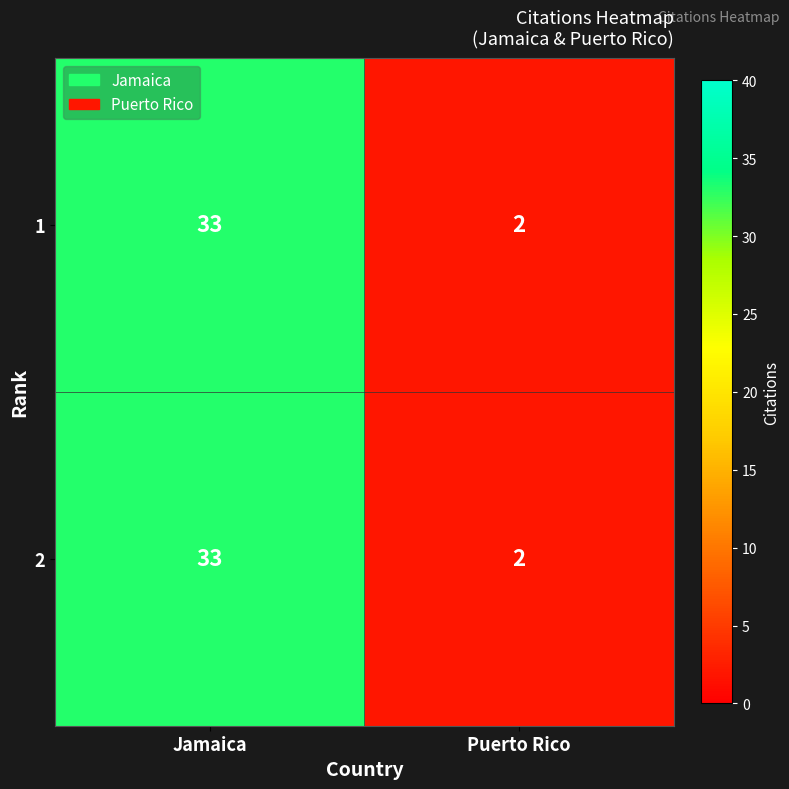

Reading right to left, list all the values displayed in this chart.

1: Puerto Rico=2	Jamaica=33
2: Puerto Rico=2	Jamaica=33